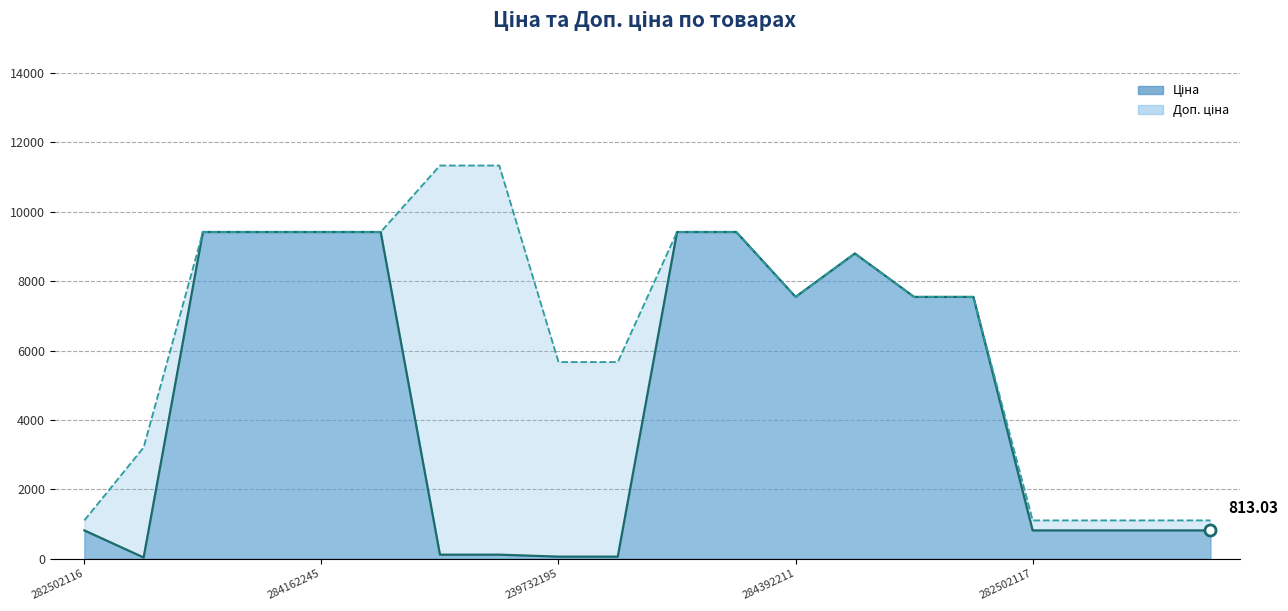

Reading right to left, transcribe all the data shown in this chart.

Ціна: 813.0	813.0	813.0	813.0	7545.9	7545.9	8797.6	7545.9	9416.9	9416.9	56.7	56.7	113.3	113.3	9416.9	9416.9	9416.9	9416.9	32.0	813.0
Доп. ціна: 1101.8	1101.8	1101.8	1101.8	7545.9	7545.9	8797.6	7545.9	9416.9	9416.9	5667.0	5667.0	11334.0	11334.0	9416.9	9416.9	9416.9	9416.9	3205.0	1101.8